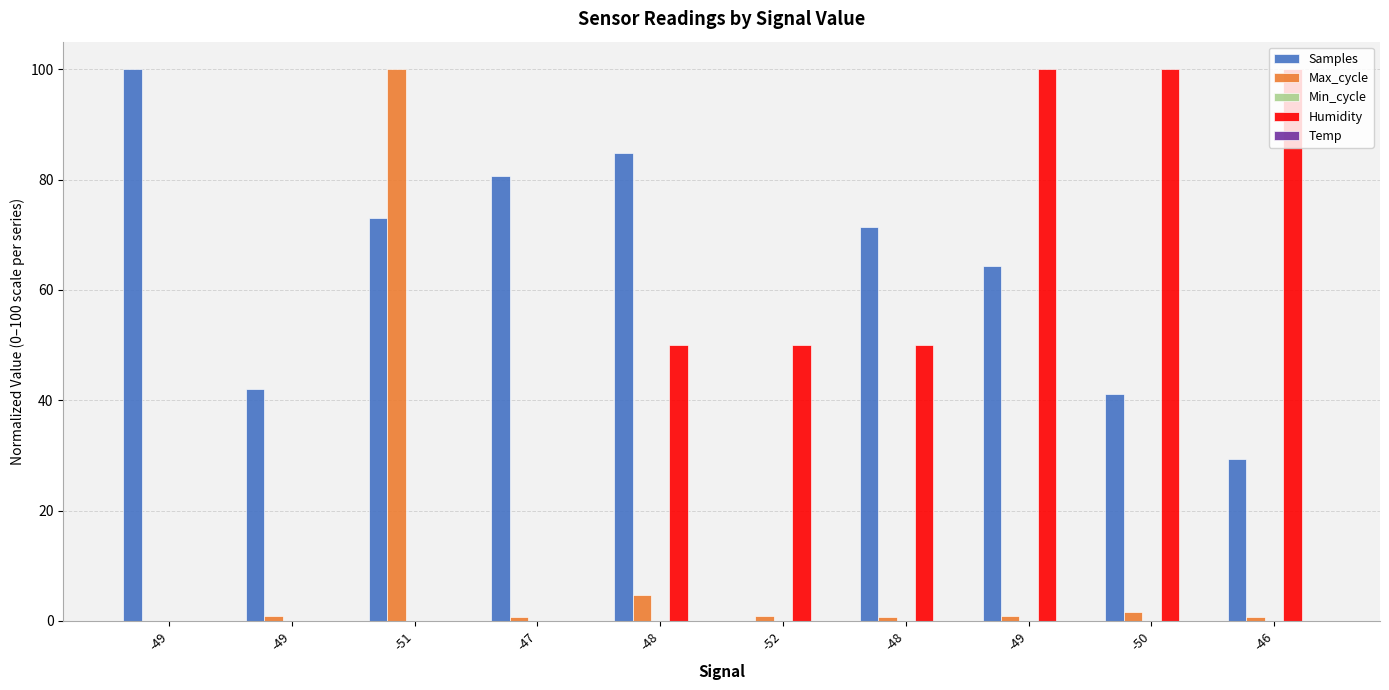

True or false: Humidity has a value of 17.4 at -48.

False